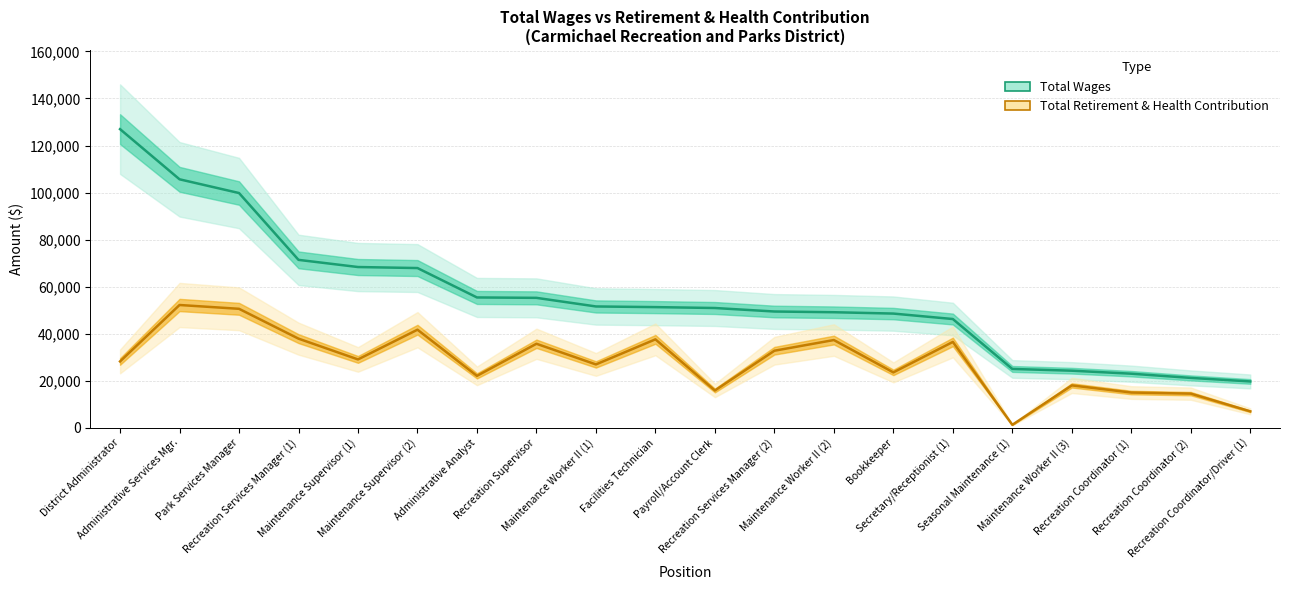

Where is Total Retirement & Health Contribution nearest to the value 26716?

Maintenance Worker II (1)